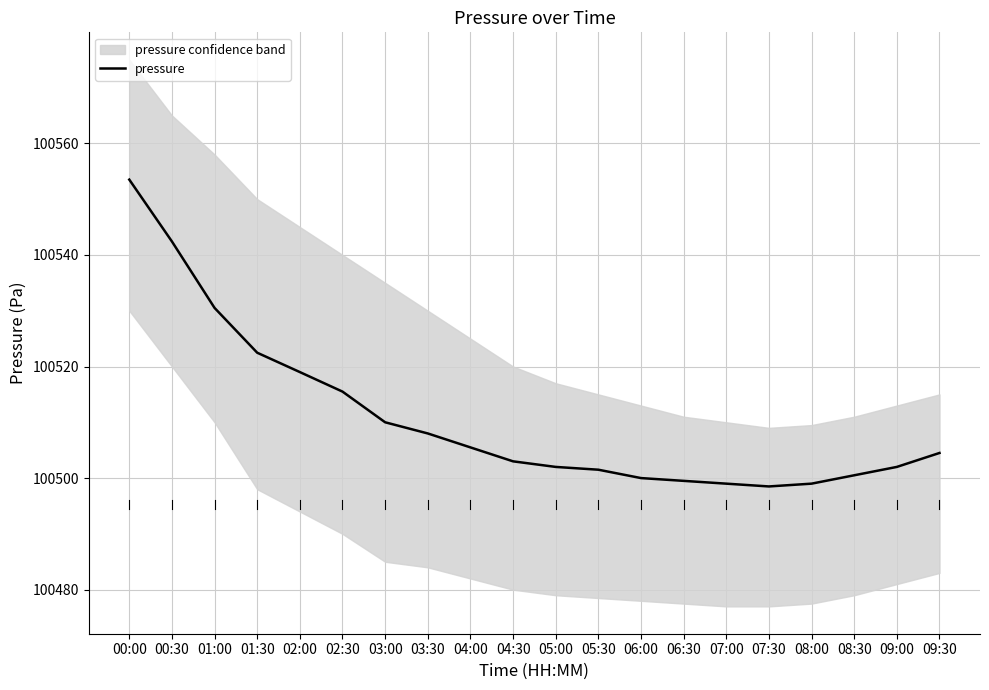

What is the approximate value at 05:00?

100502.0